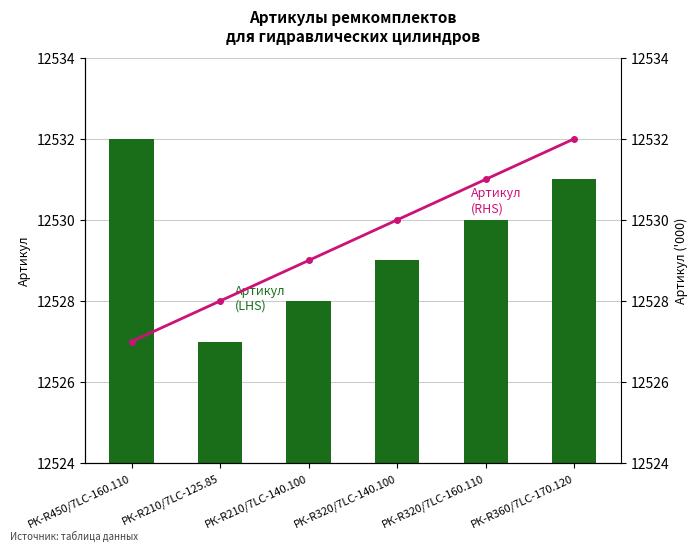

Reading left to right, extract all data points from this chart.

Артикул (LHS): РК-R450/7LC-160.110=12532	РК-R210/7LC-125.85=12527	РК-R210/7LC-140.100=12528	РК-R320/7LC-140.100=12529	РК-R320/7LC-160.110=12530	РК-R360/7LC-170.120=12531
Артикул (RHS): РК-R450/7LC-160.110=12527	РК-R210/7LC-125.85=12528	РК-R210/7LC-140.100=12529	РК-R320/7LC-140.100=12530	РК-R320/7LC-160.110=12531	РК-R360/7LC-170.120=12532